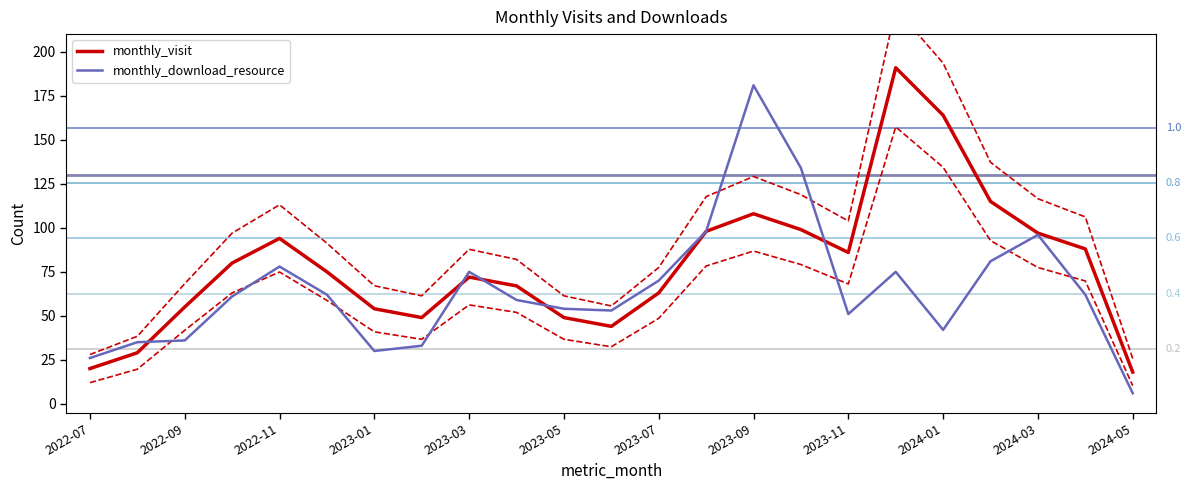

The monthly_visit series shows 99.0 at 15. True or false?

True